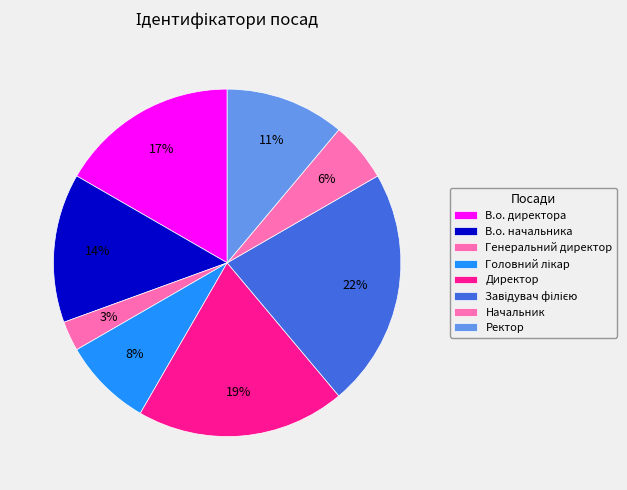

Is it true that Ректор is 21% of the pie?

False